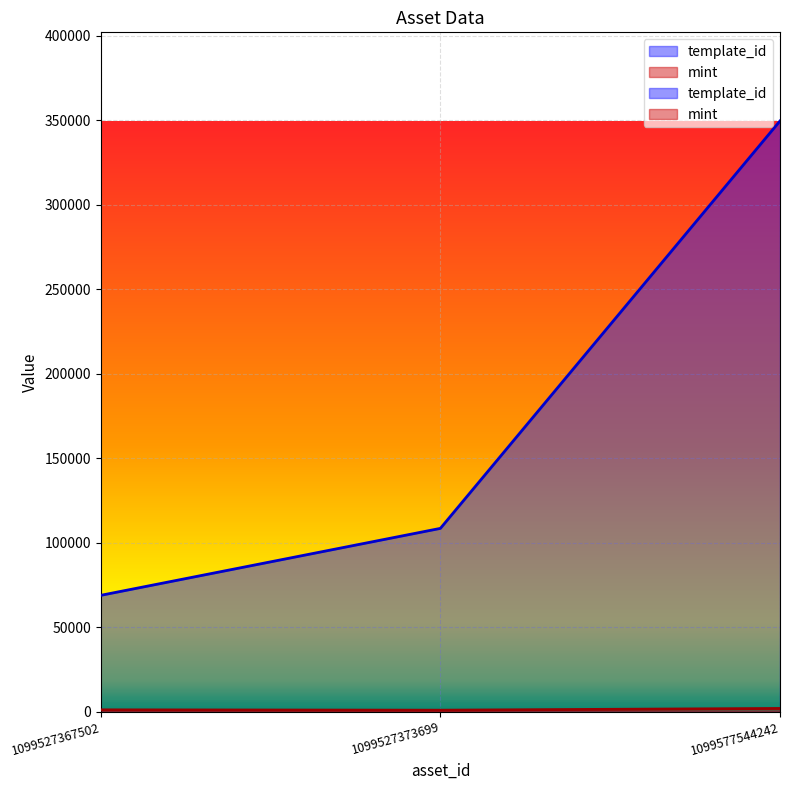

At which label does mint reach its minimum?

1099527373699